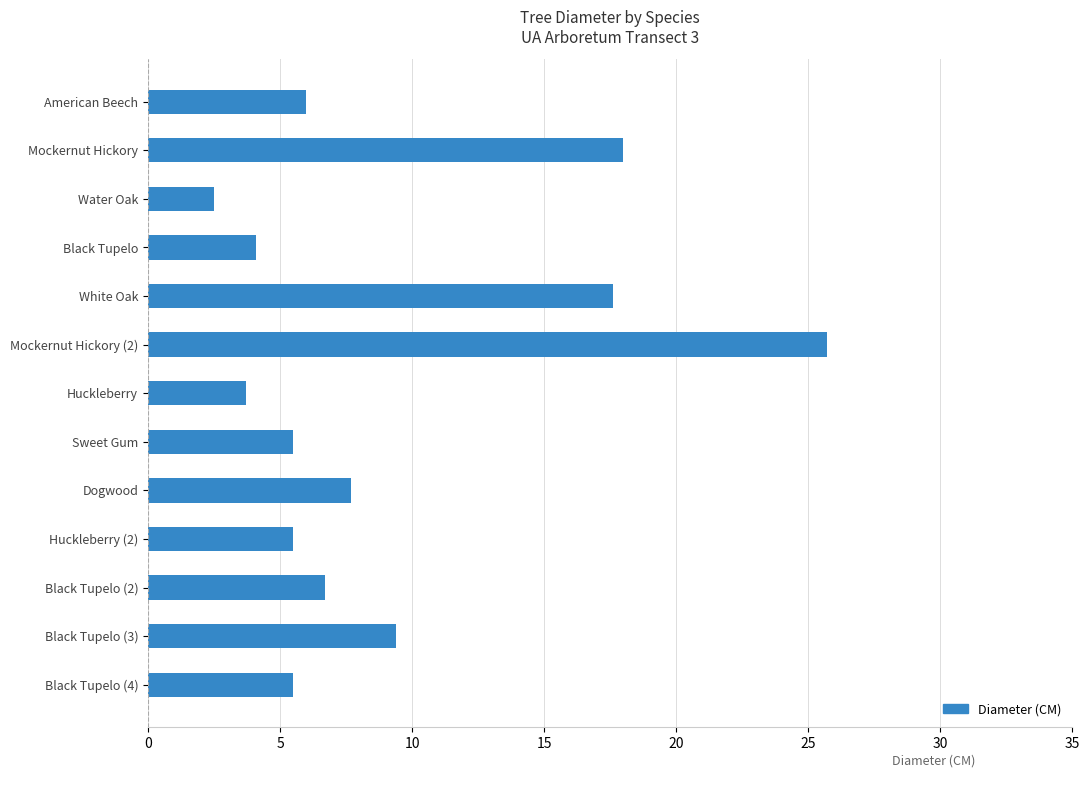

What value does the data have at Sweet Gum?

5.5